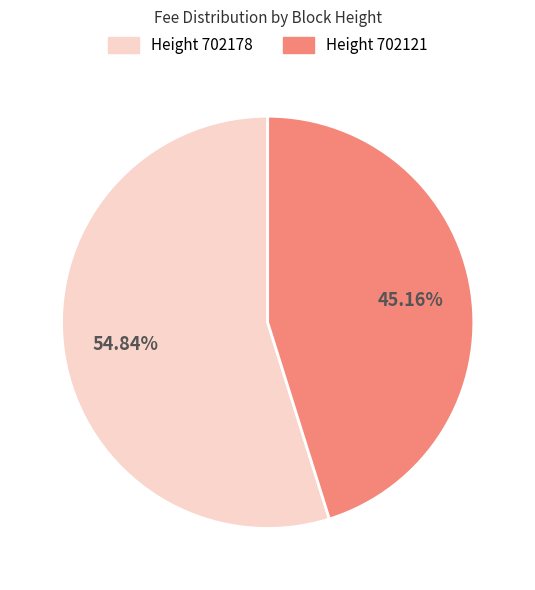

Is there any slice that represents more than half of the pie?

Yes